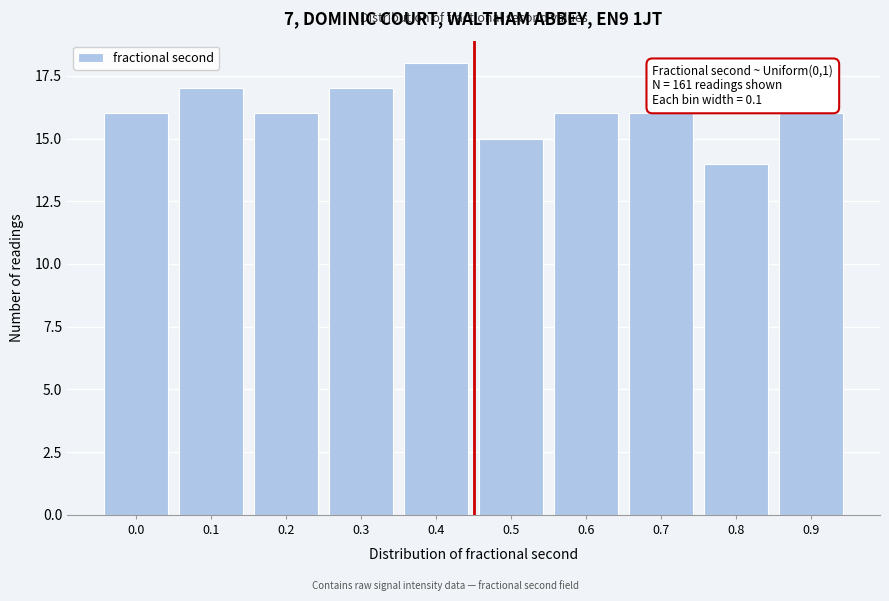

Reading left to right, list all the values displayed in this chart.

0.0=16	0.1=17	0.2=16	0.3=17	0.4=18	0.5=15	0.6=16	0.7=16	0.8=14	0.9=16